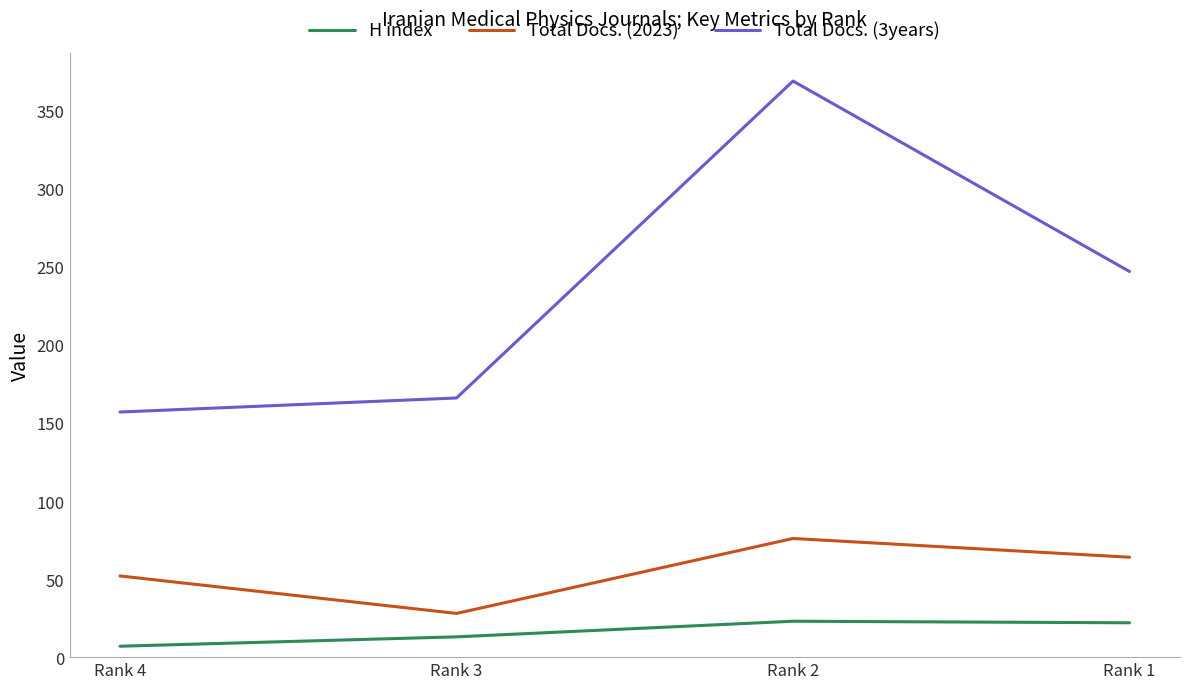

How many series are shown in this chart?

3